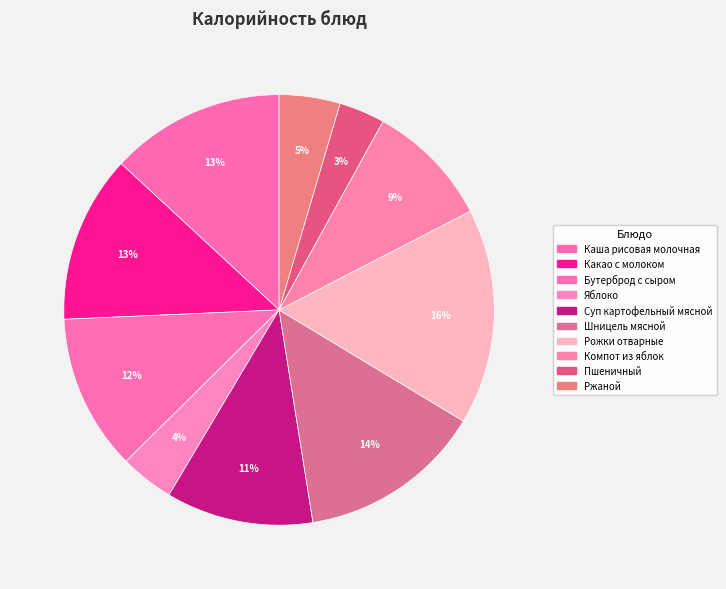

Which slice is the smallest?

Пшеничный